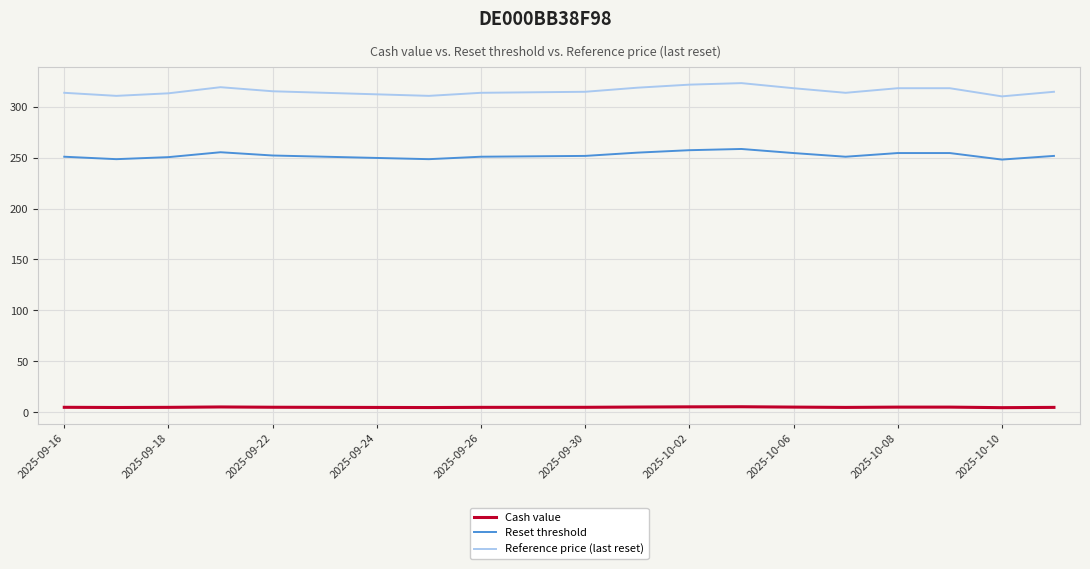

Which series has the largest total across all categories?

Reference price (last reset)